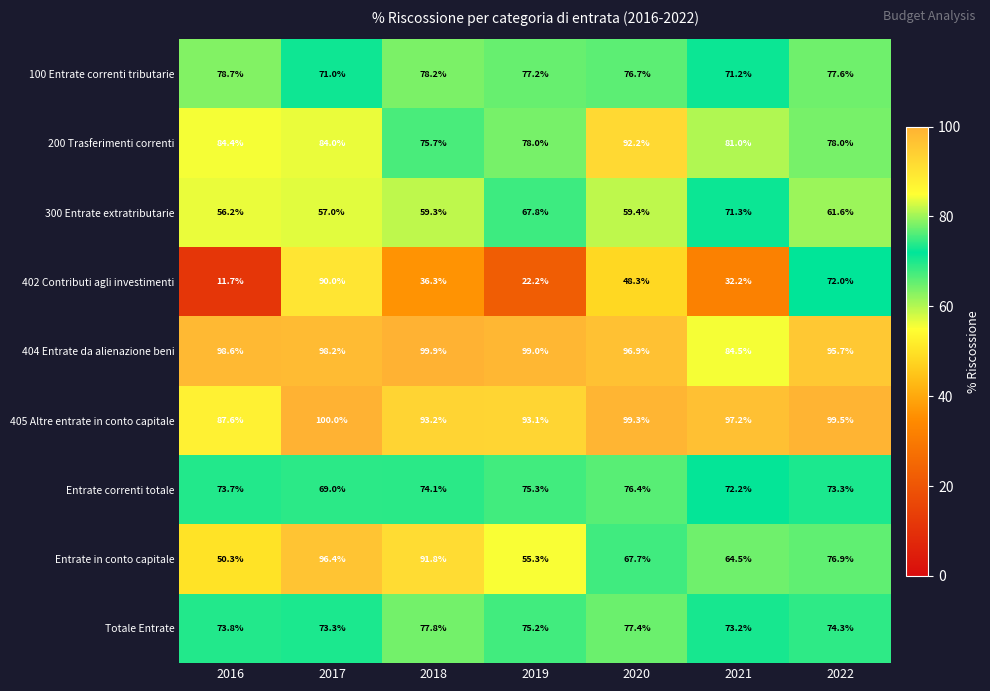

What is the minimum value shown in the chart?

11.7